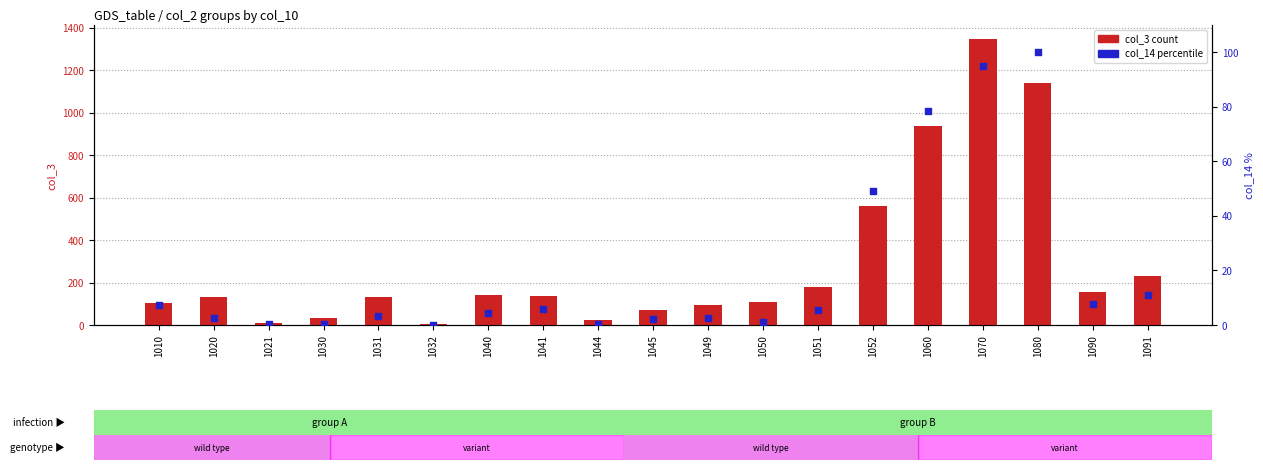

Which series contains the highest Y value?

col_3 count